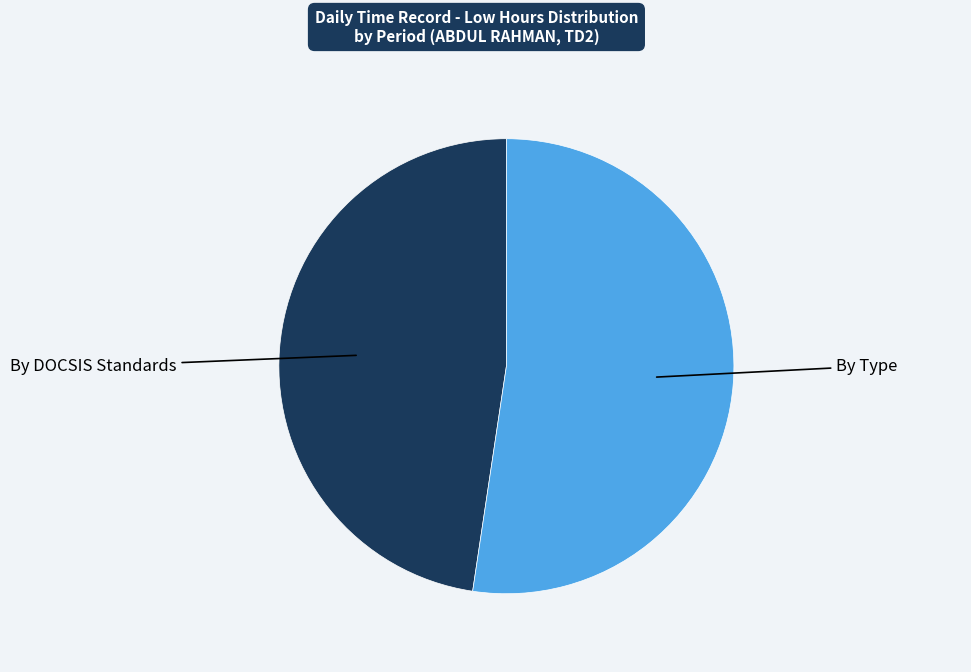

Is there a majority slice in this chart?

Yes